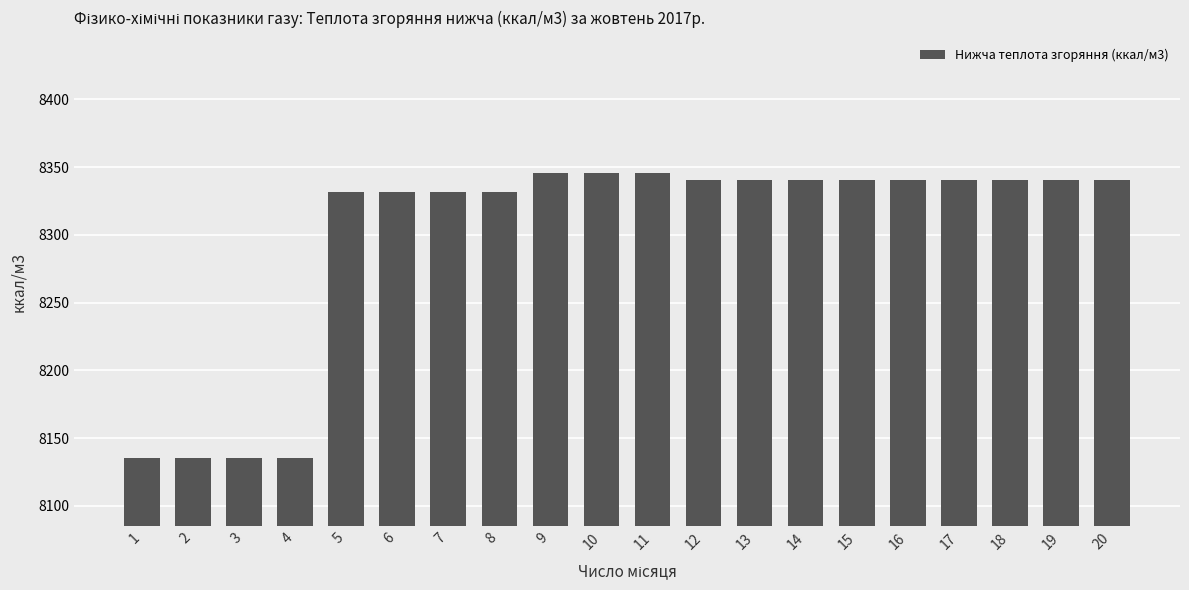

Is it true that the value at 7 is 8331.7?

True